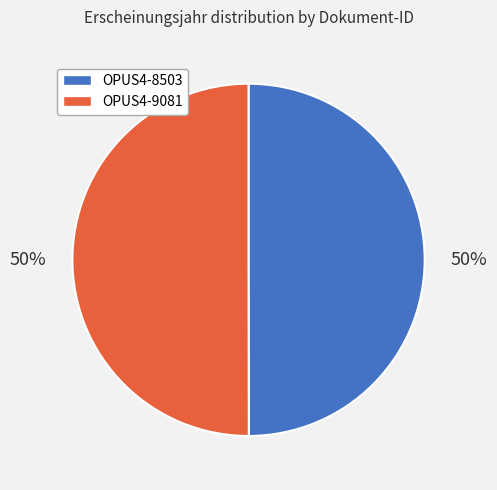

How many segments does this pie chart have?

2